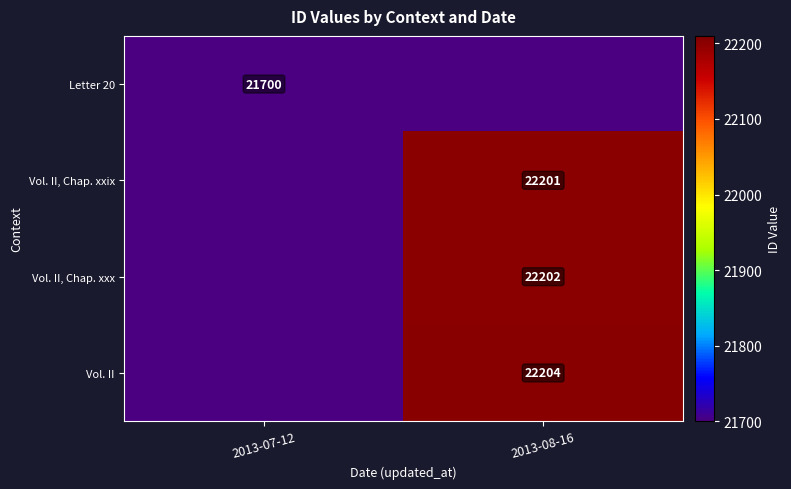

The value of Vol. II, Chap. xxix at 2013-08-16 is 35880. True or false?

False